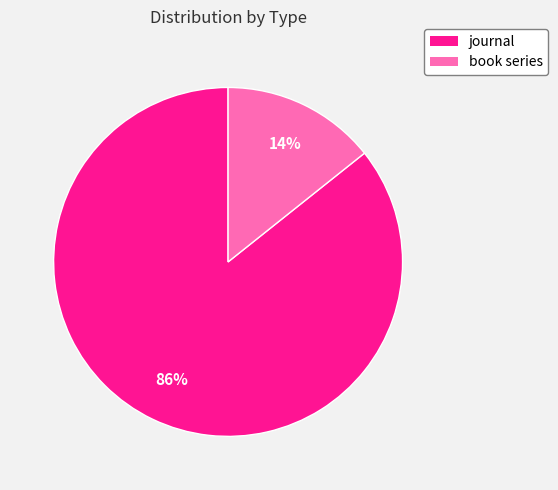

Which category accounts for the majority?

journal